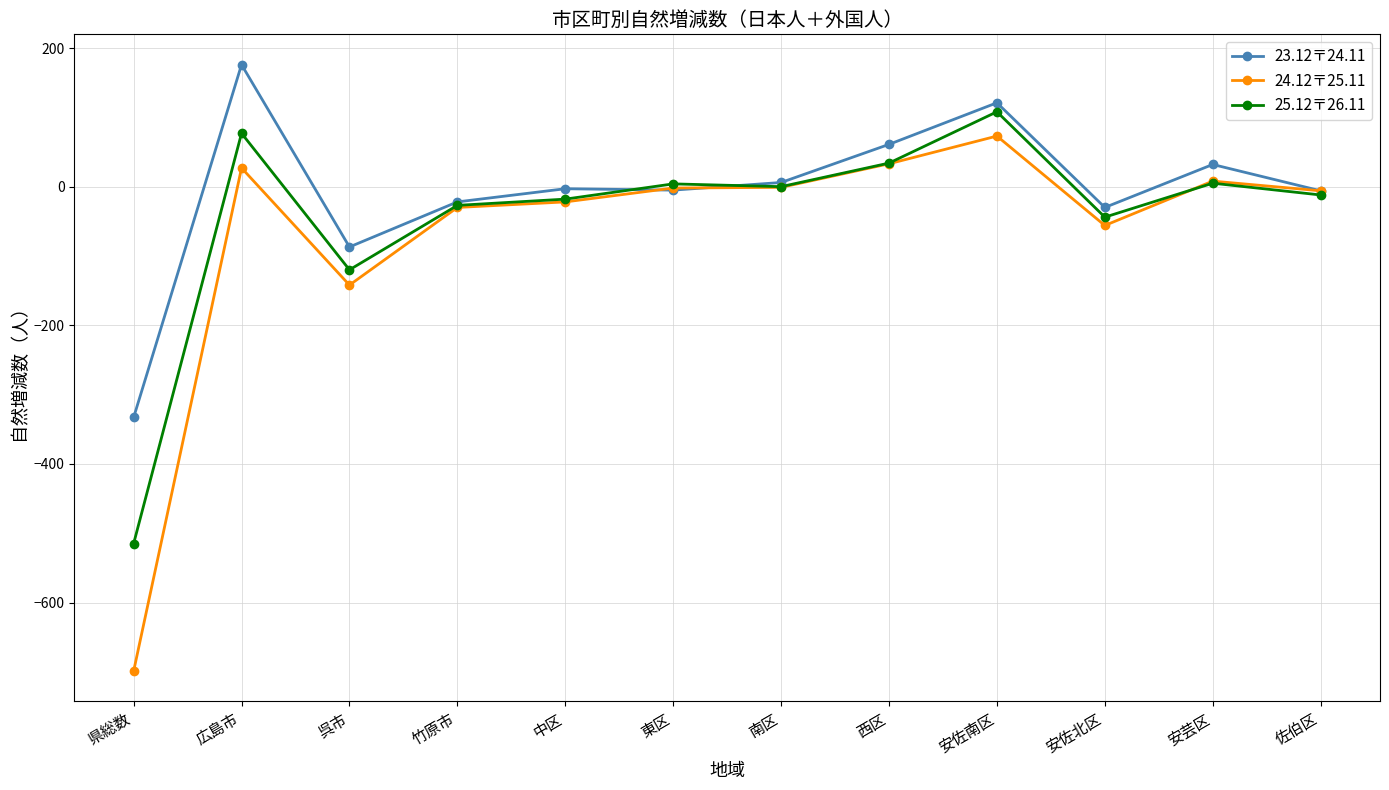

Does the chart display data point markers on the line(s)?

Yes